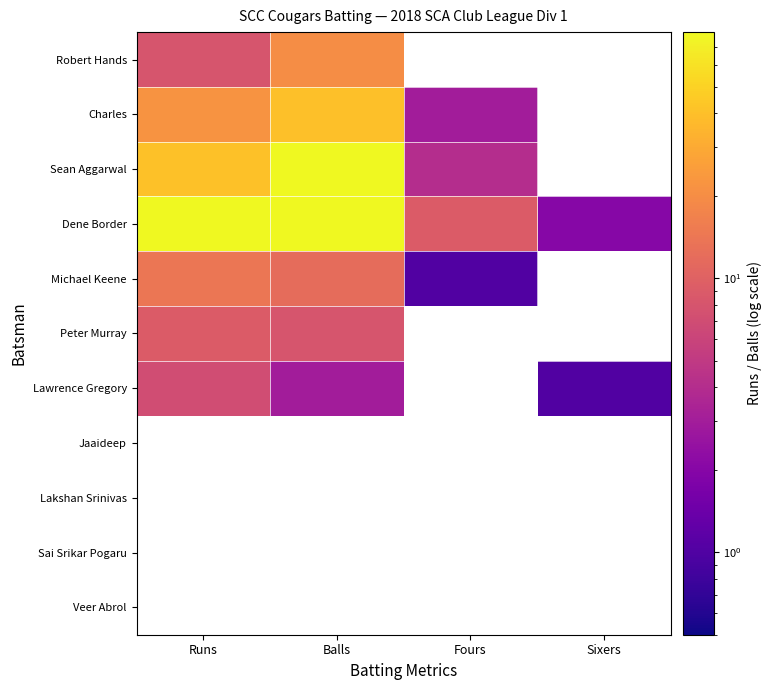

Which series changed the most between Runs and Fours?

Dene Border